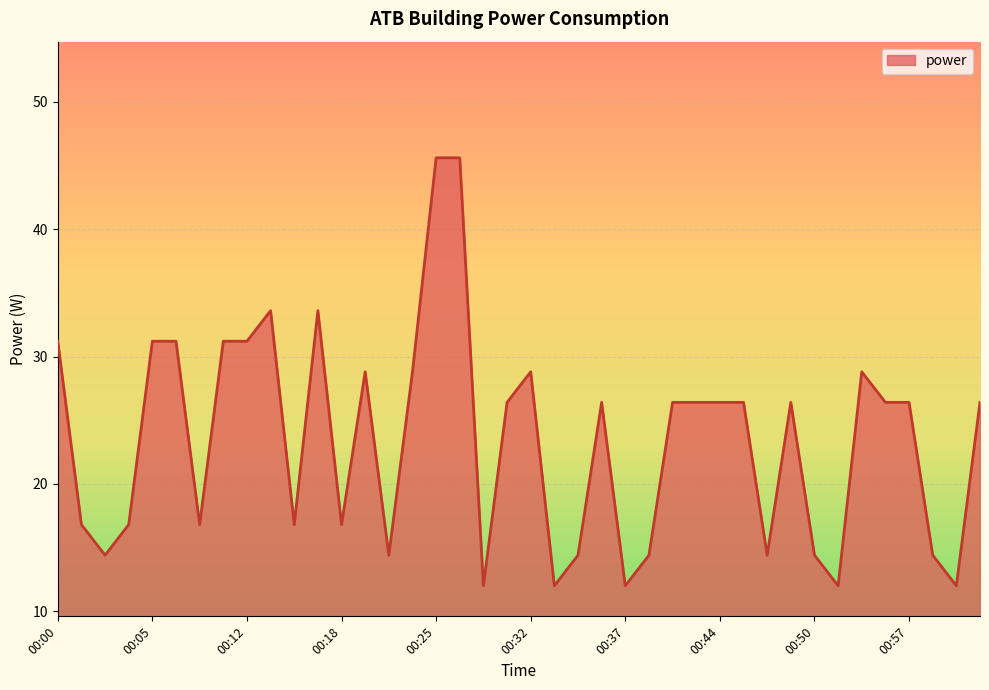

What is the difference between the maximum and minimum values?

33.6